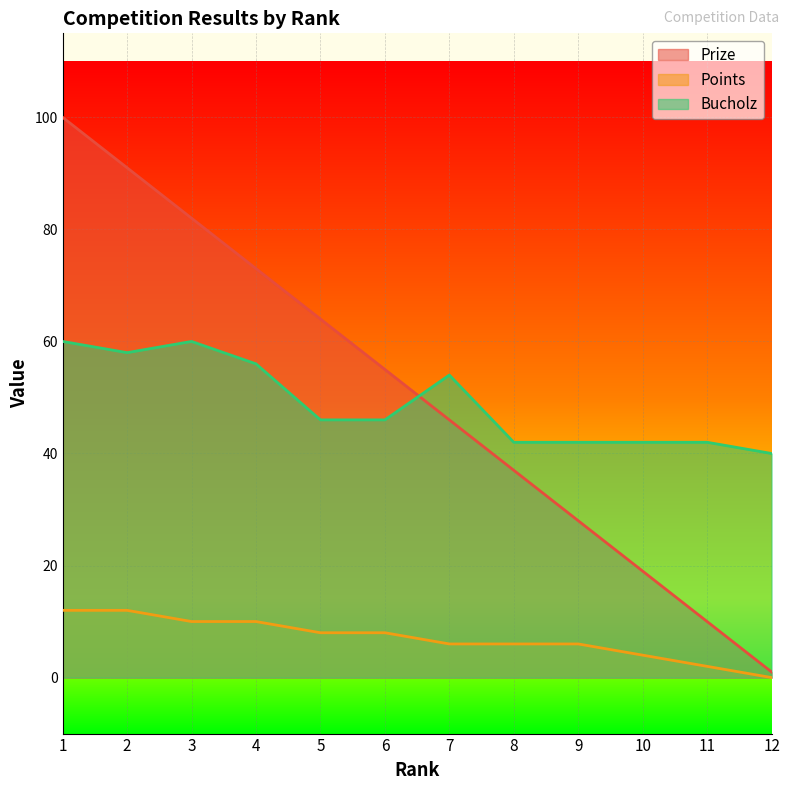

True or false: Points and Bucholz cross at least once.

False